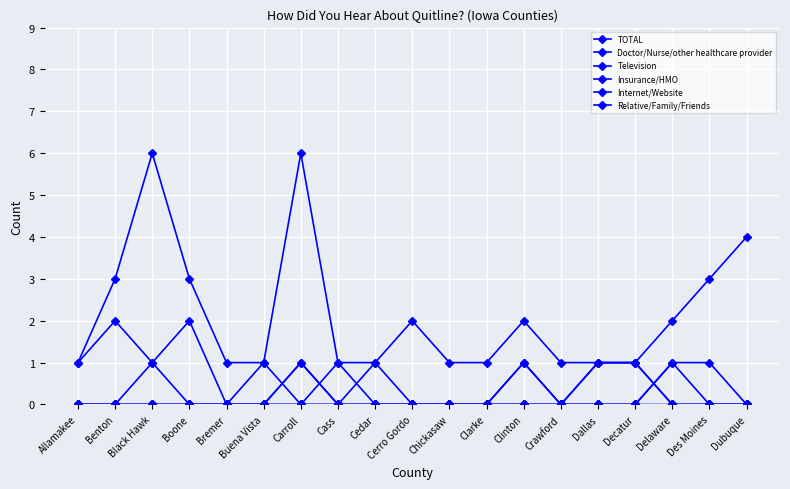

How many lines are shown in the chart?

6